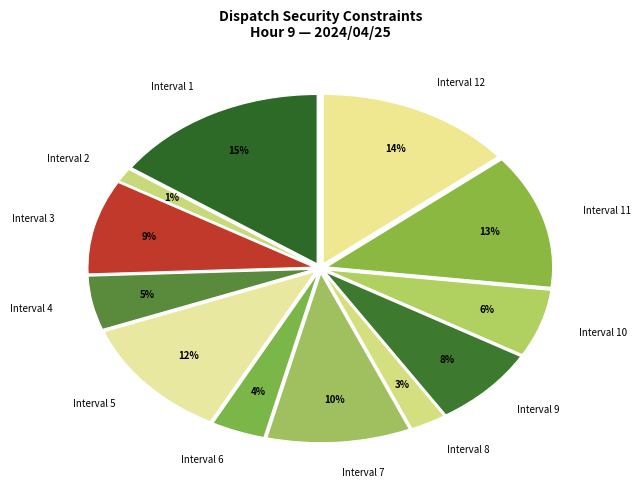

What is the largest slice in the pie chart?

Interval 1